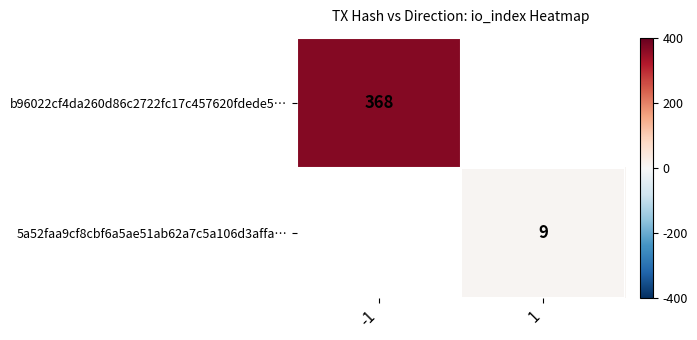

How many series are shown in this chart?

2